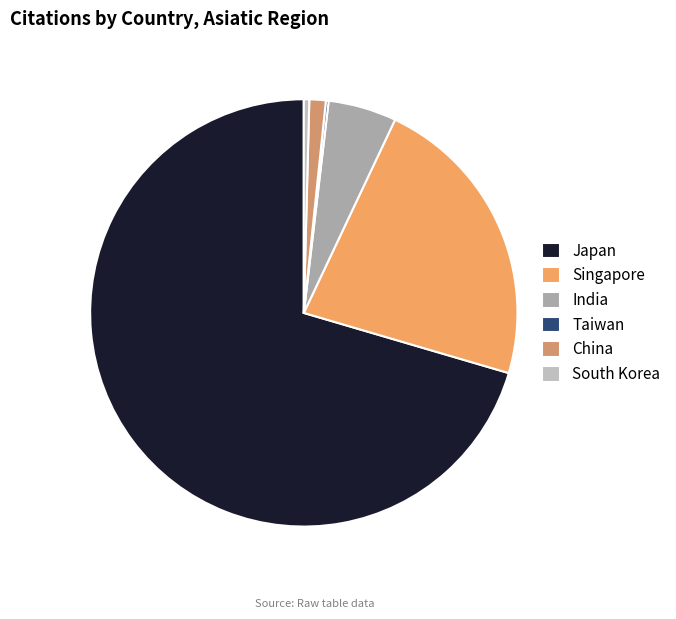

Is the sum of Singapore and Taiwan greater than half?

No